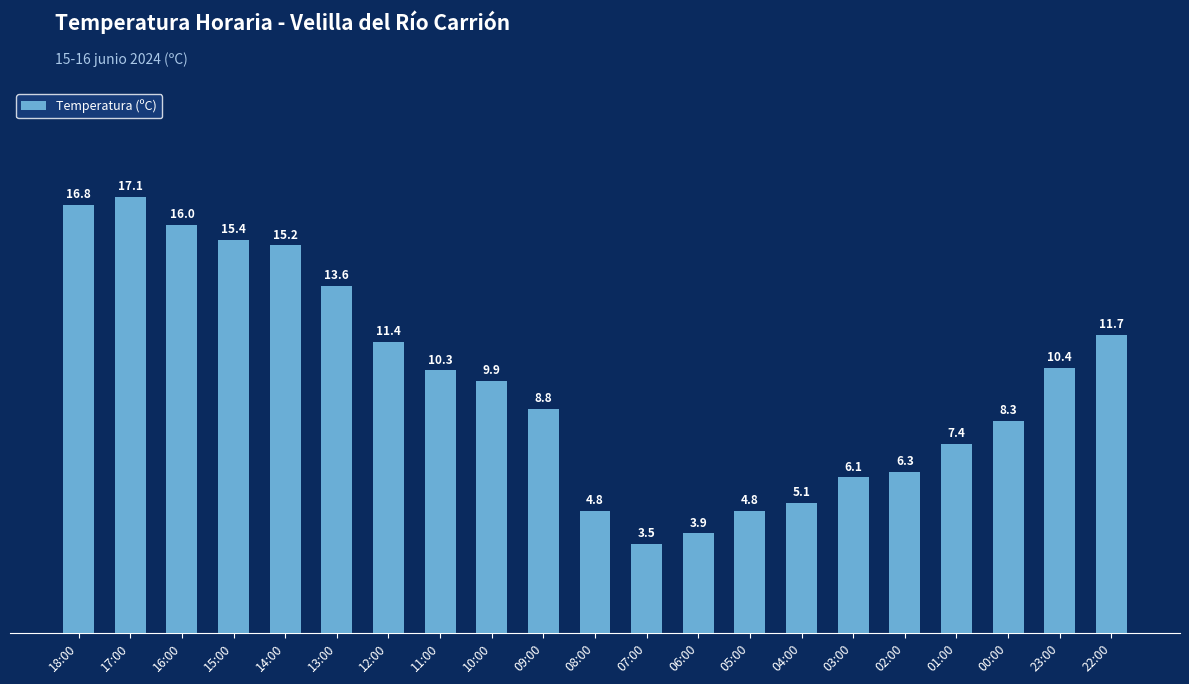

At which label does the data first exceed 9?

18:00